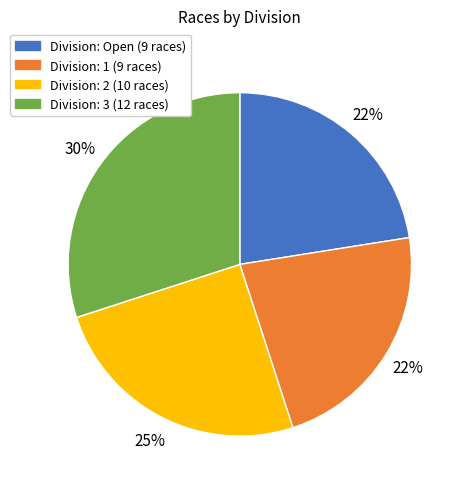

Does any single category account for the majority?

No